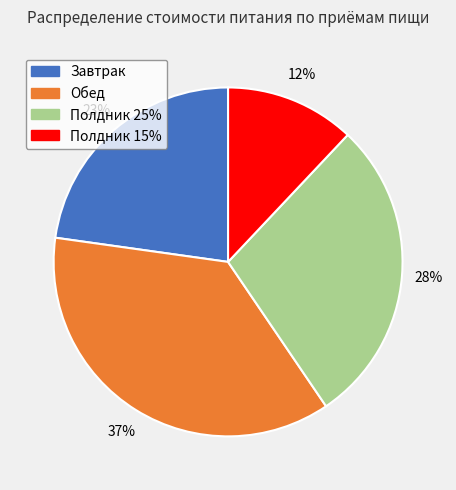

Is Полдник 15% the majority of the pie?

No